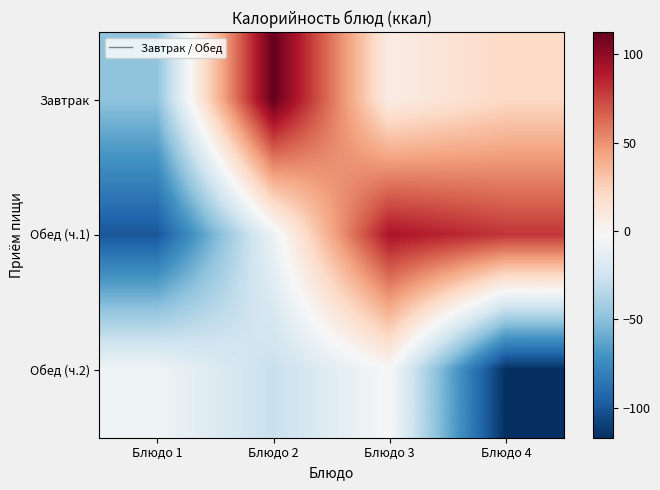

Which label corresponds to the largest value in the chart?

Блюдо 2